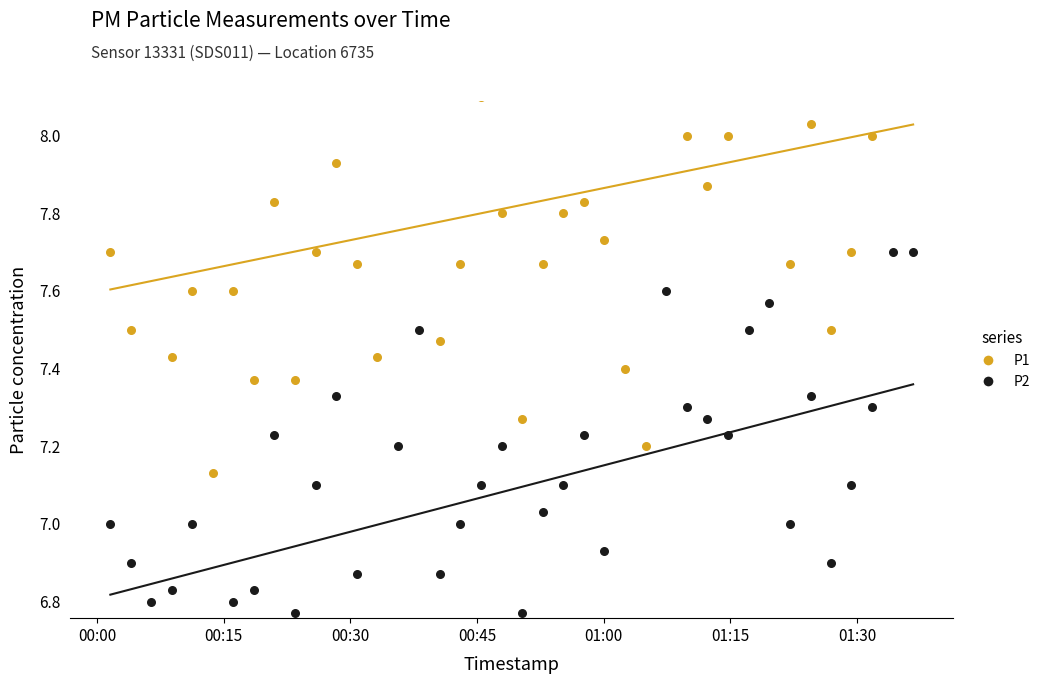

Which series contains the highest Y value?

P1